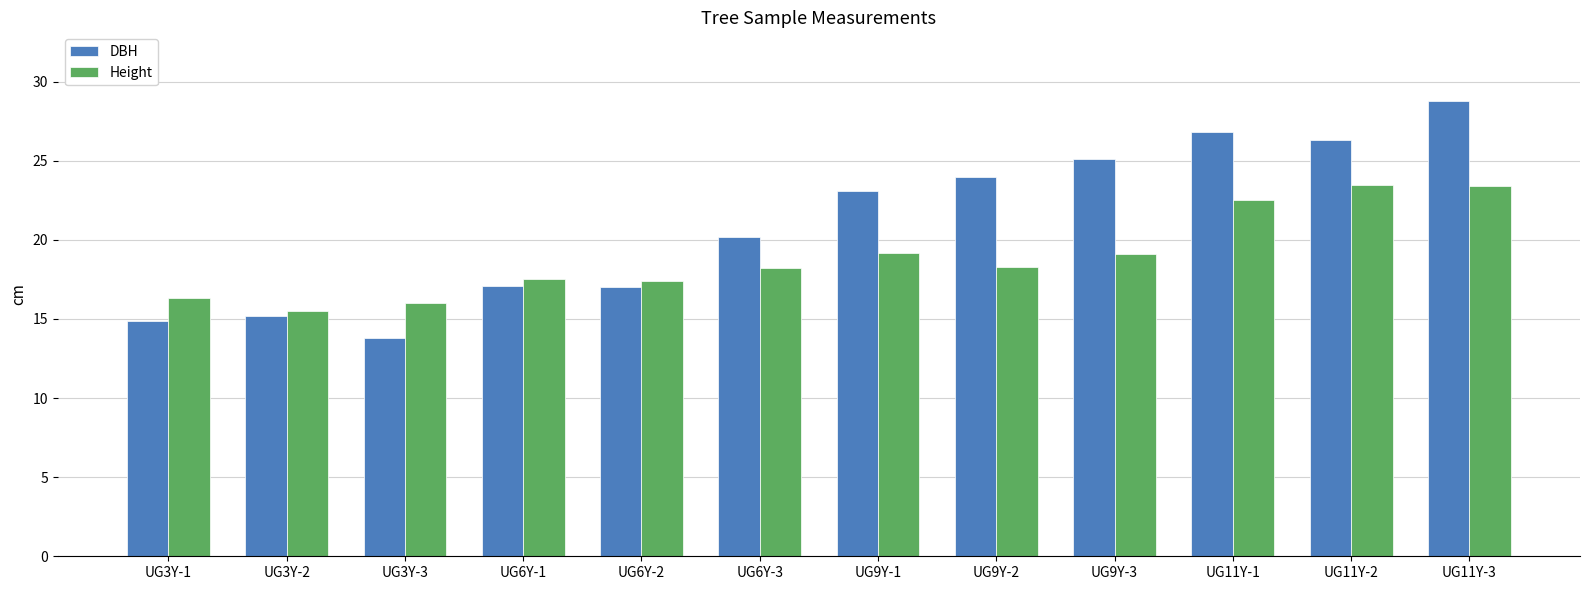

What is the difference between the DBH values at UG6Y-3 and UG11Y-2?

6.1